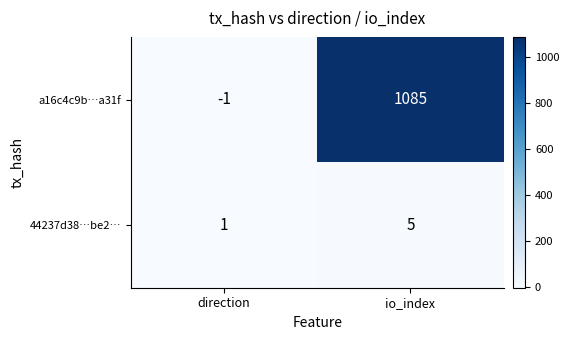

How many distinct data groups are displayed?

2